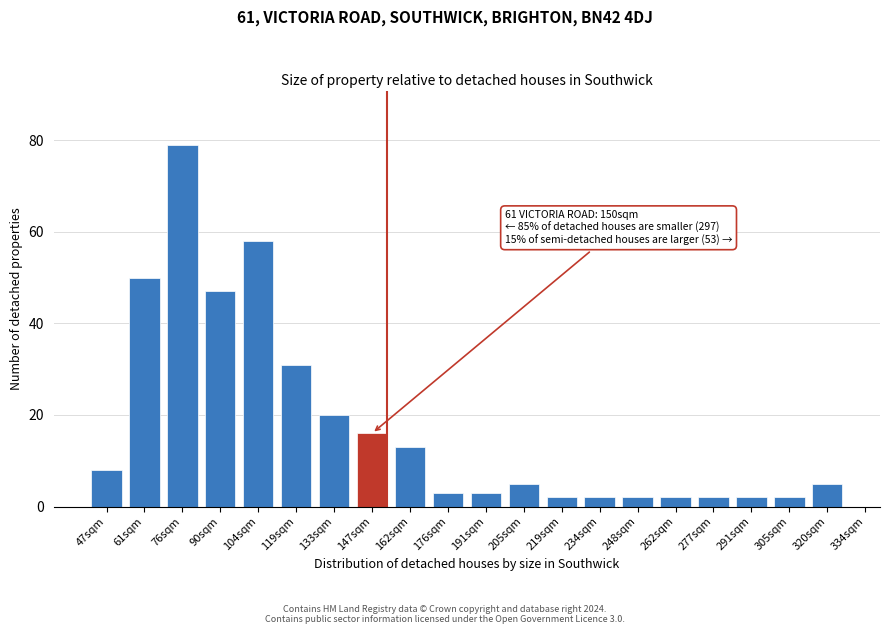

Reading left to right, extract all data points from this chart.

47sqm=8	61sqm=50	76sqm=79	90sqm=47	104sqm=58	119sqm=31	133sqm=20	147sqm=16	162sqm=13	176sqm=3	191sqm=3	205sqm=5	219sqm=2	234sqm=2	248sqm=2	262sqm=2	277sqm=2	291sqm=2	305sqm=2	320sqm=5